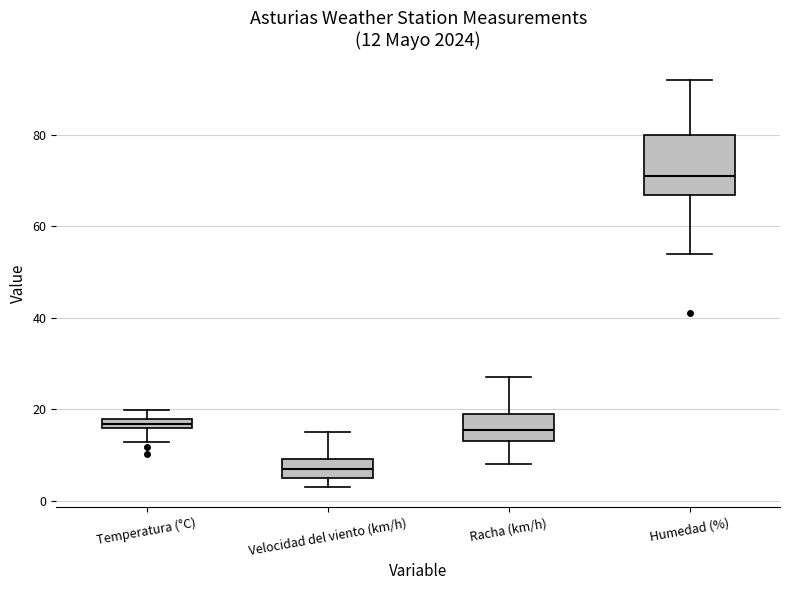

Which box is the tallest, from its lower edge to its upper edge?

Humedad (%)